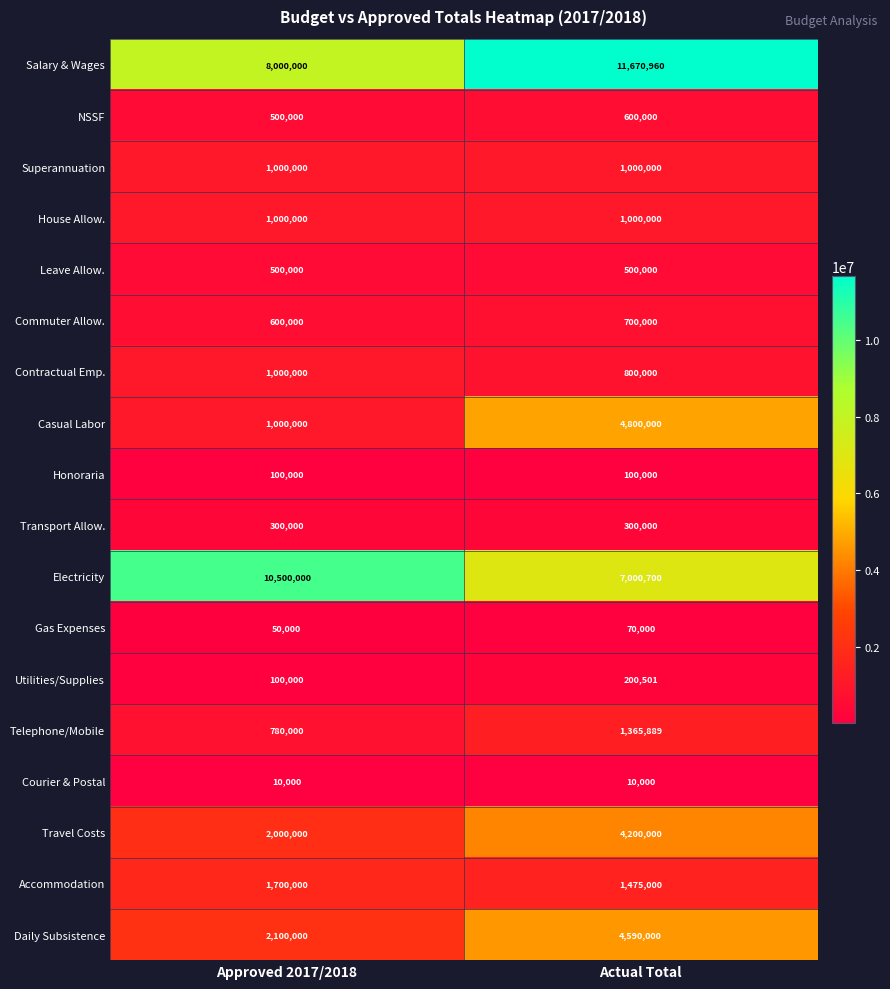

The Salary & Wages series shows 13563564 at Approved 2017/2018. True or false?

False